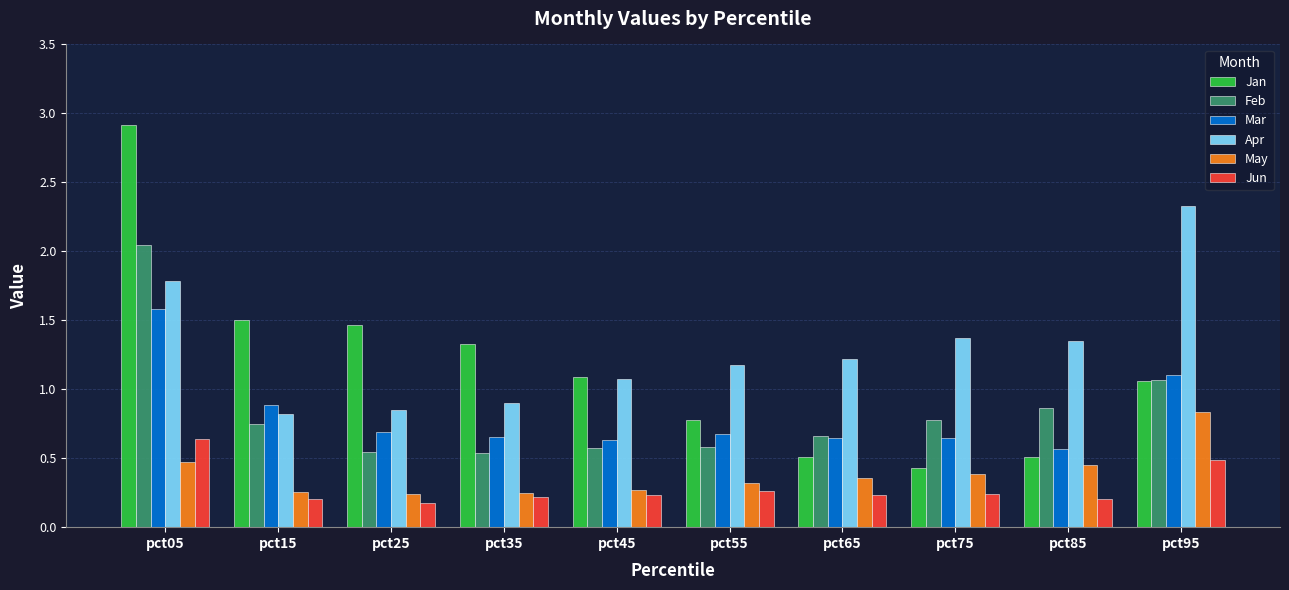

List the series in order of their peak value, lowest first.

Jun, May, Mar, Feb, Apr, Jan